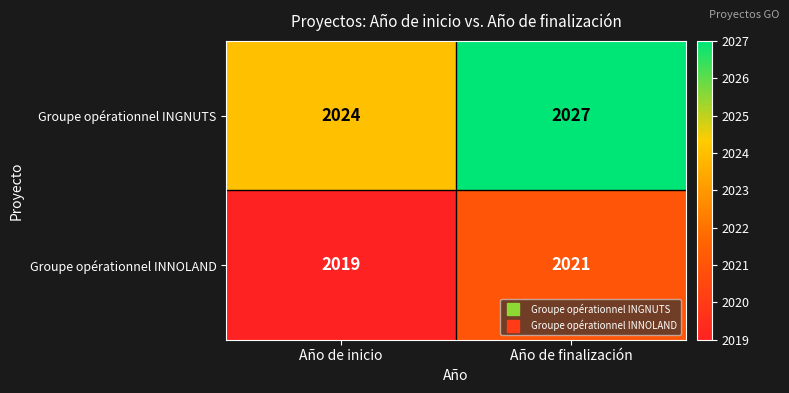

What is the sum of all Groupe opérationnel INNOLAND values?

4040